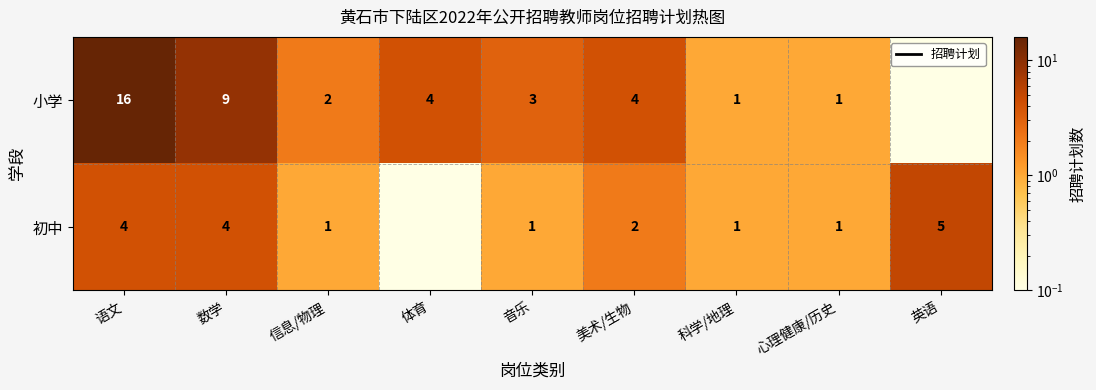

Is it true that 小学 equals 1.0 at 心理健康/历史?

True